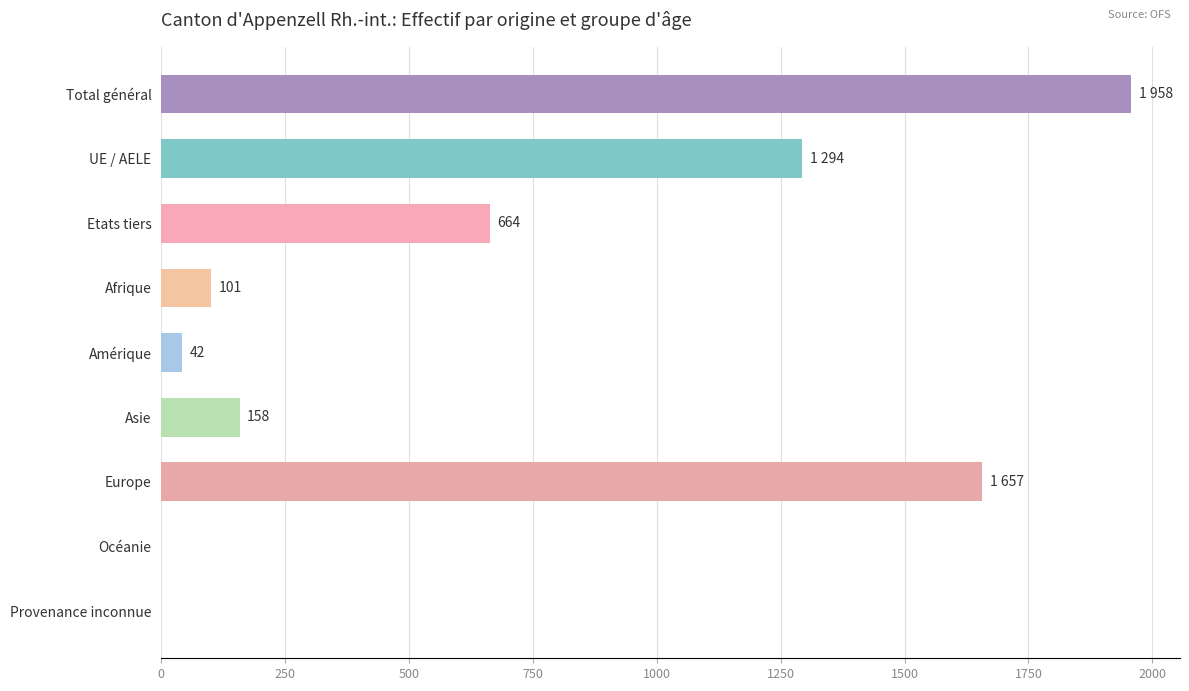

How many series are shown in this chart?

1